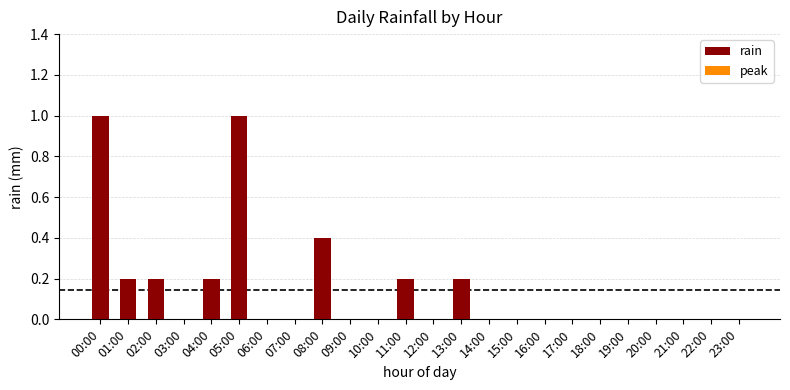

Reading left to right, extract all data points from this chart.

00:00=1.0	01:00=0.2	02:00=0.2	03:00=0.0	04:00=0.2	05:00=1.0	06:00=0.0	07:00=0.0	08:00=0.4	09:00=0.0	10:00=0.0	11:00=0.2	12:00=0.0	13:00=0.2	14:00=0.0	15:00=0.0	16:00=0.0	17:00=0.0	18:00=0.0	19:00=0.0	20:00=0.0	21:00=0.0	22:00=0.0	23:00=0.0